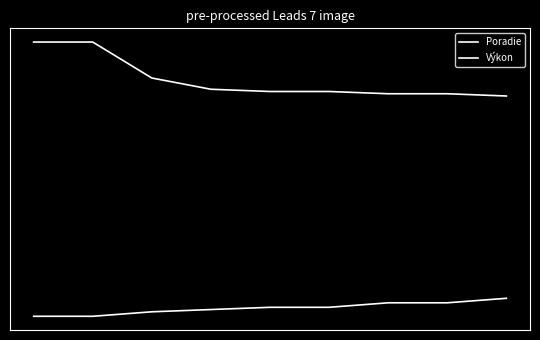

Does the chart have visible grid lines?

No